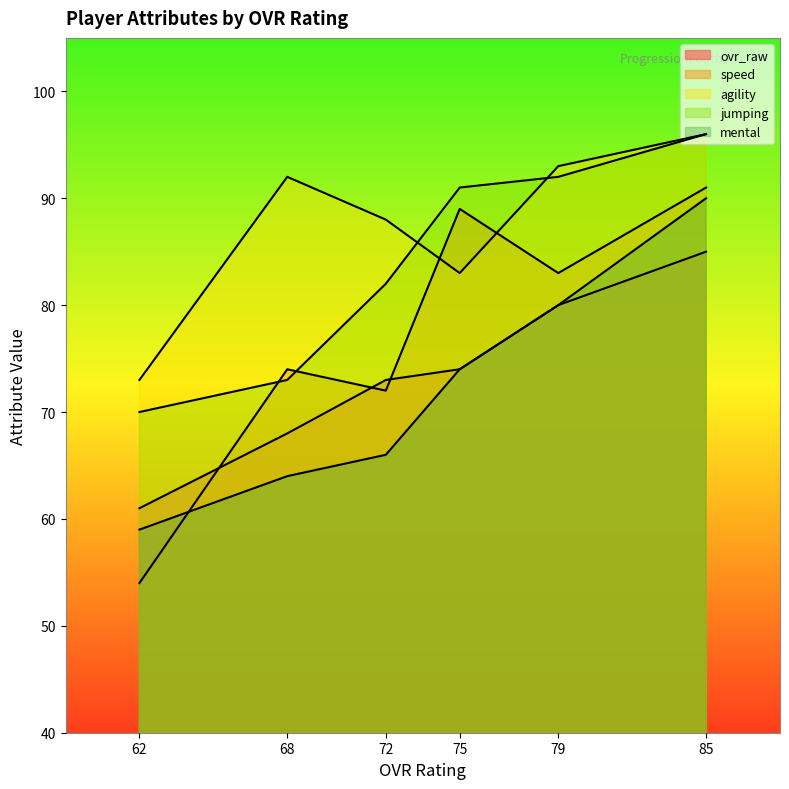

At how many categories does at least one series exceed 62?

6